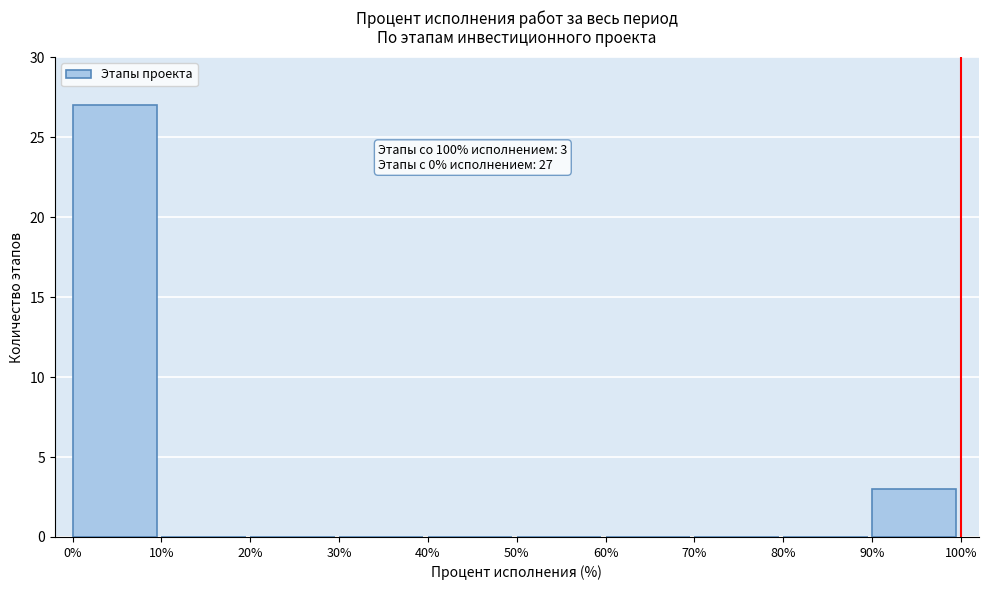

Over which range of the x-axis is the bar tallest?

0% to 10%